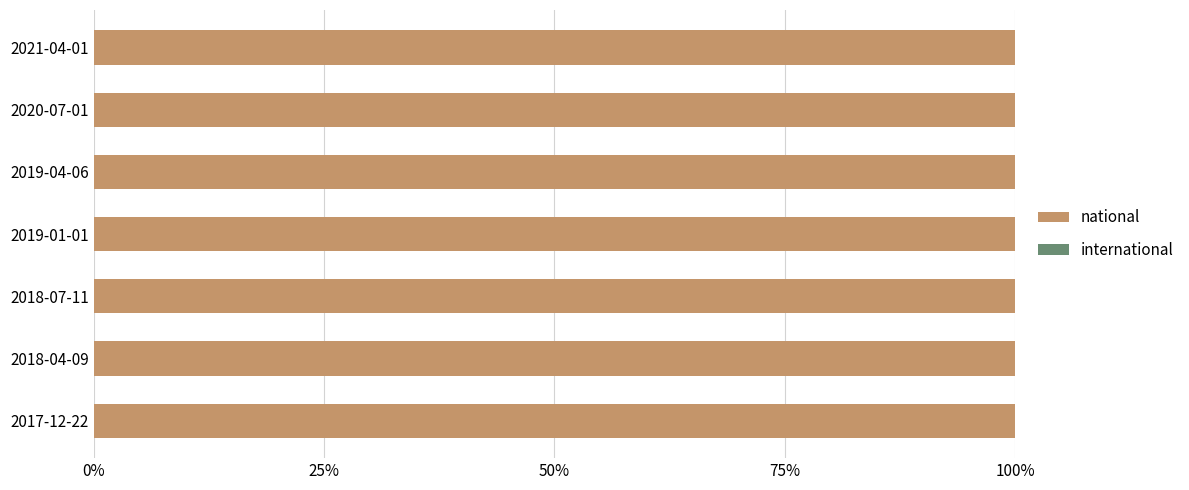

At how many categories does at least one series exceed 369737?

4